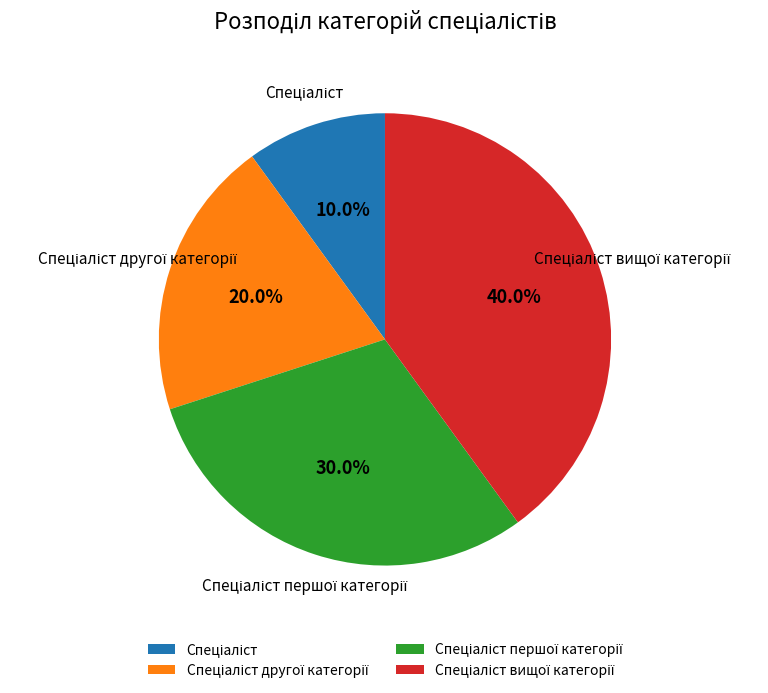

Is there any slice that represents more than half of the pie?

No